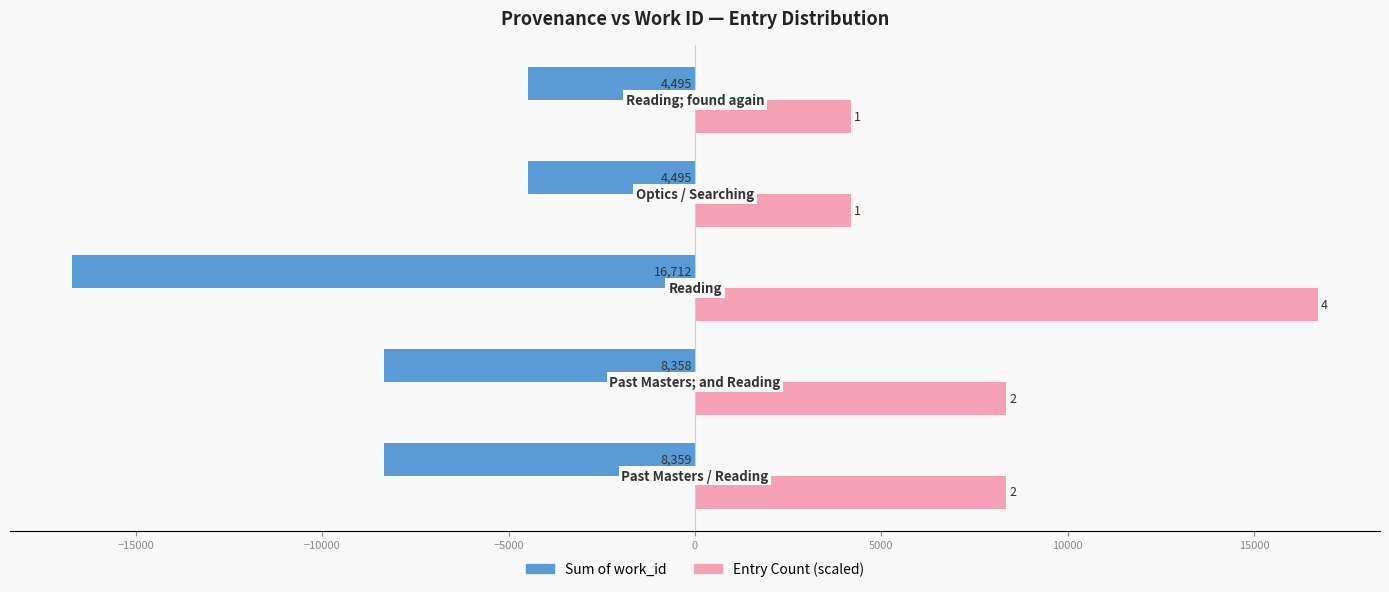

What is the value of the Sum of work_id bar at the 5th from the left?

-4495